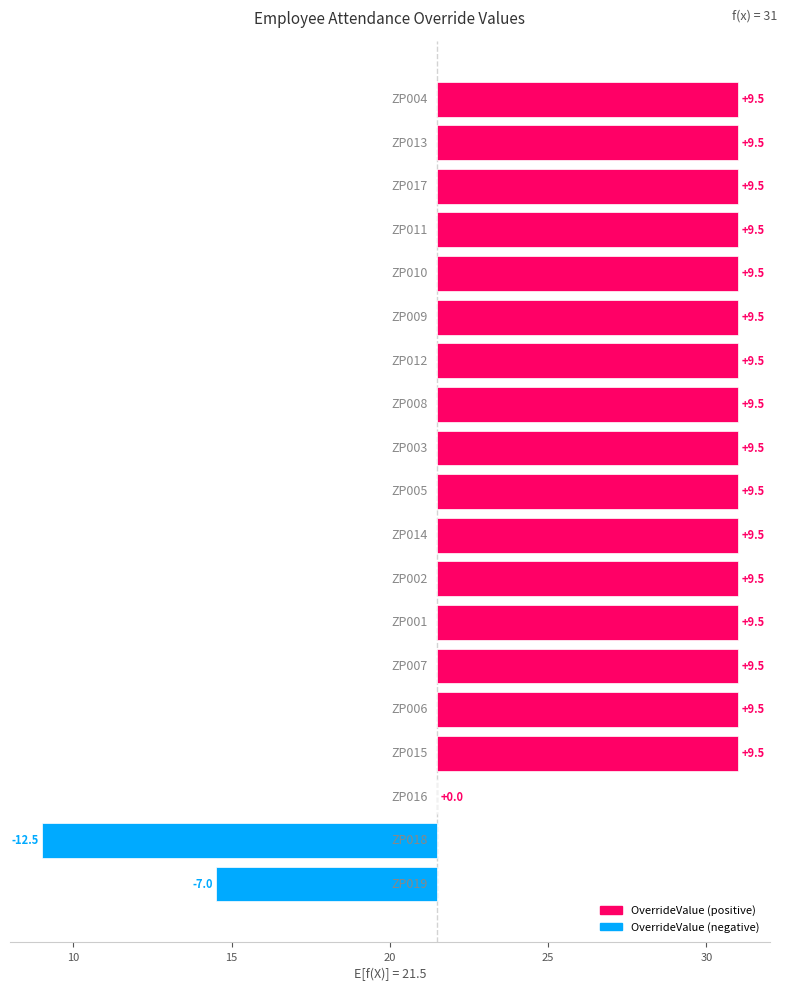

How many values are below zero?

2